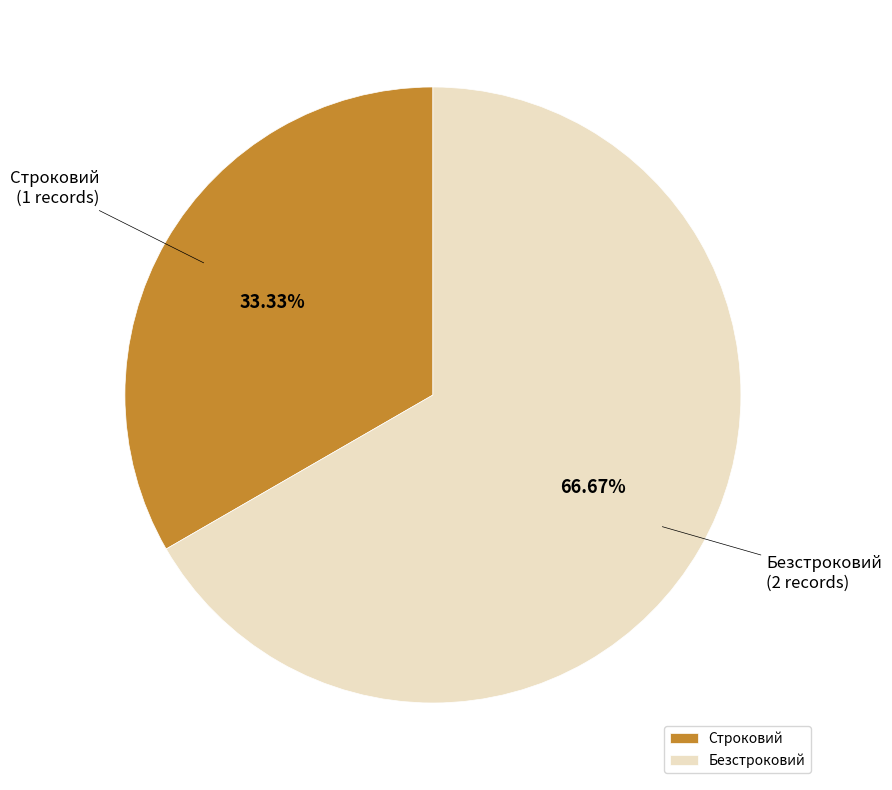

What is the ratio of the value at Строковий to the value at Безстроковий?

0.5